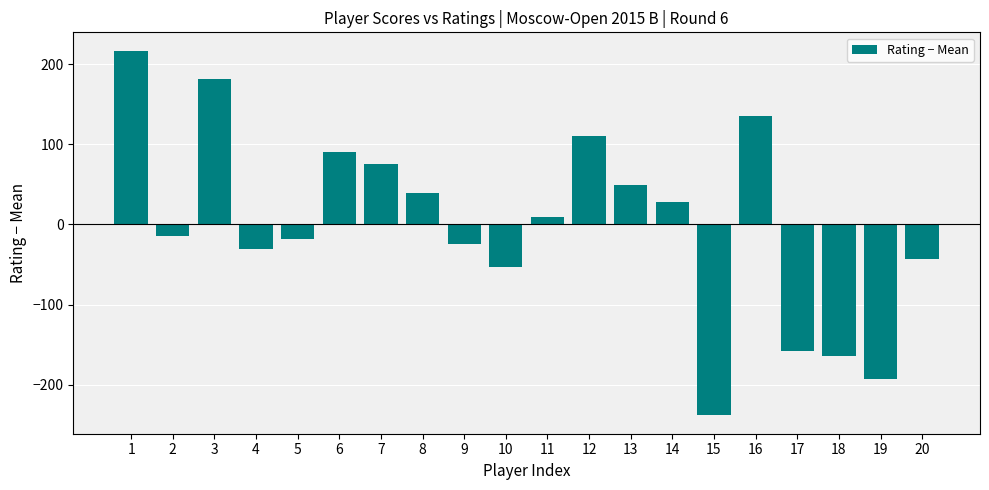

The chart shows a value of -48.1 at 15. True or false?

False